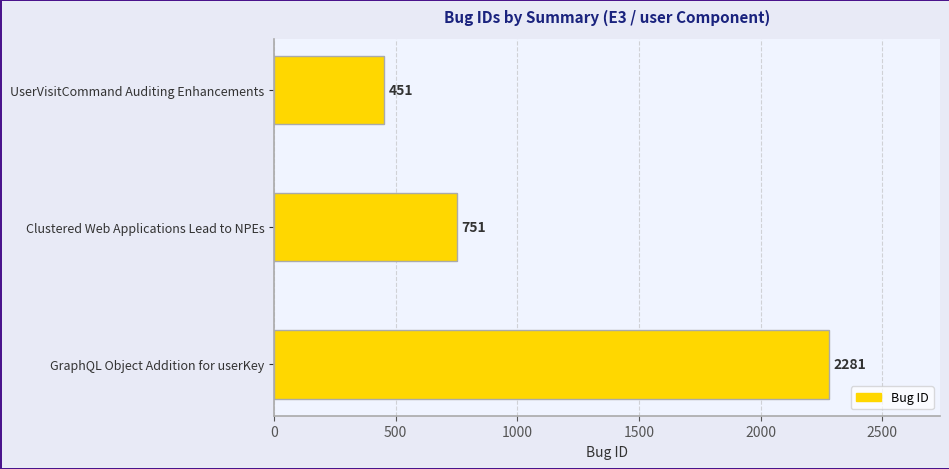

Count the number of categories in the chart.

3